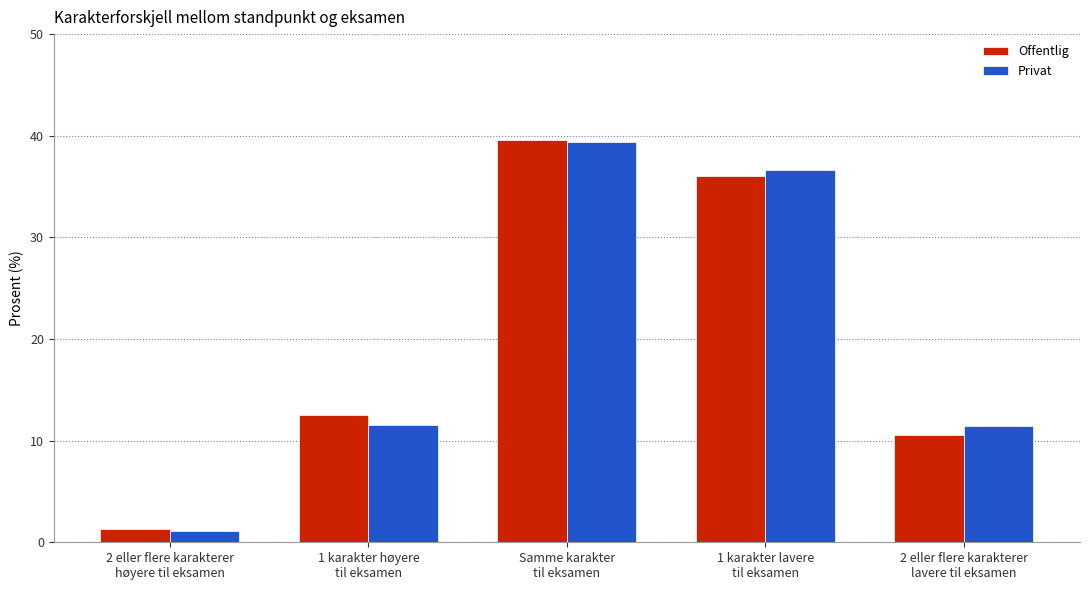

Which category has the lowest value in the Privat series?

2 eller flere karakterer
høyere til eksamen